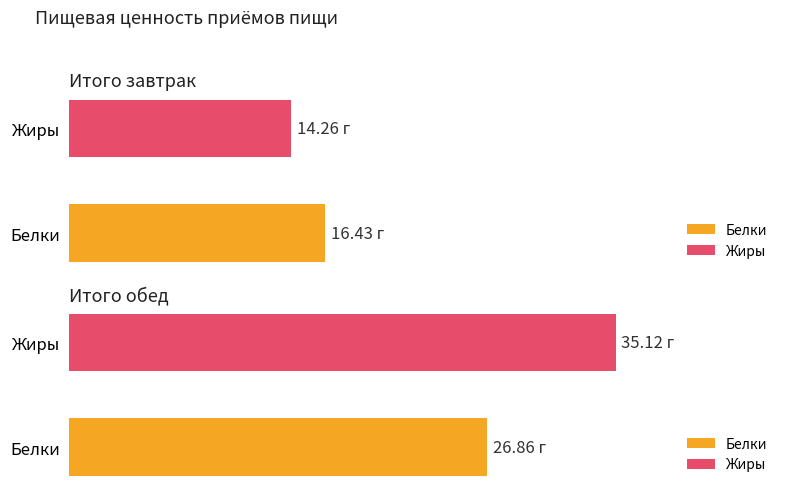

The value of Калорийность at Итого завтрак is 103.4. True or false?

False